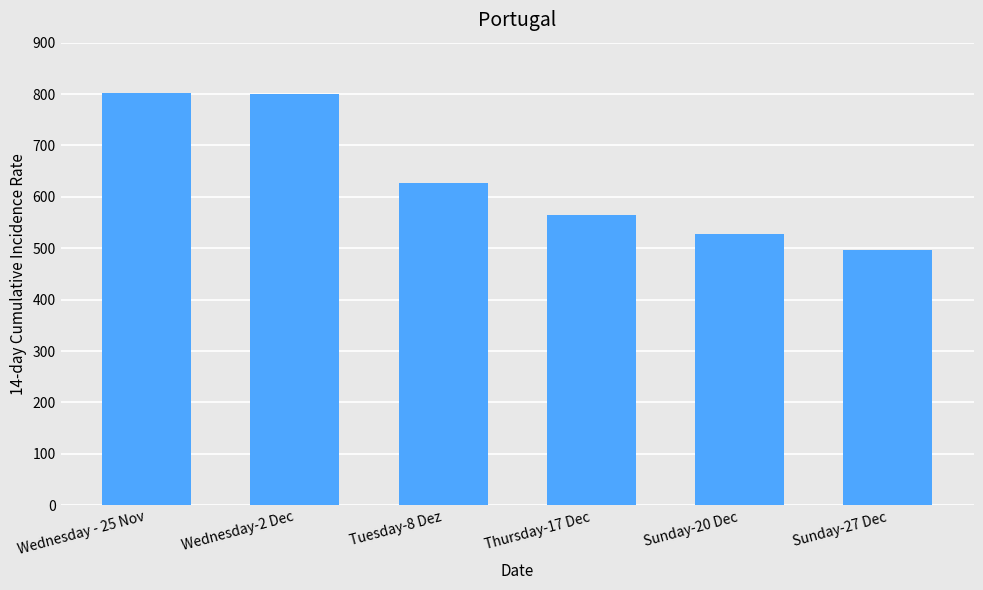

What is the sum of the values at Wednesday-2 Dec and Wednesday - 25 Nov?

1602.4